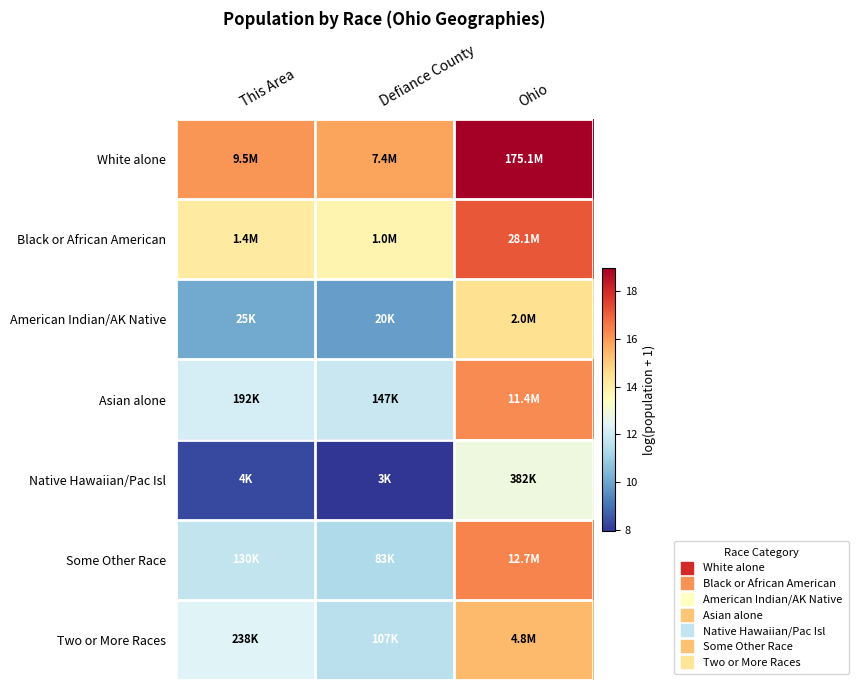

Which has a higher value, Ohio or Defiance County?

Ohio